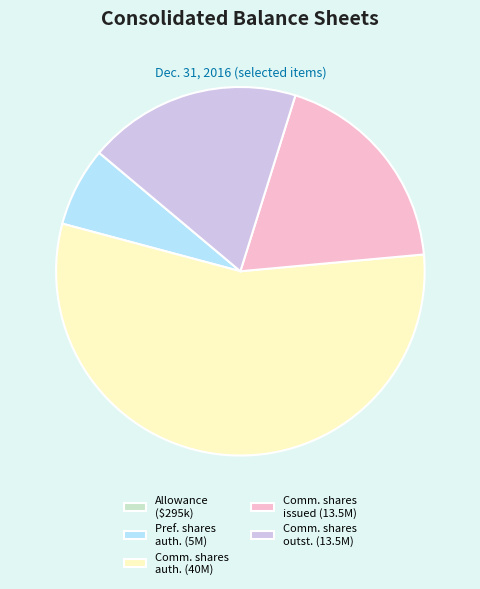

Do Comm. shares outst. (13.5M) and Pref. shares auth. (5M) together represent more than half of the pie?

No